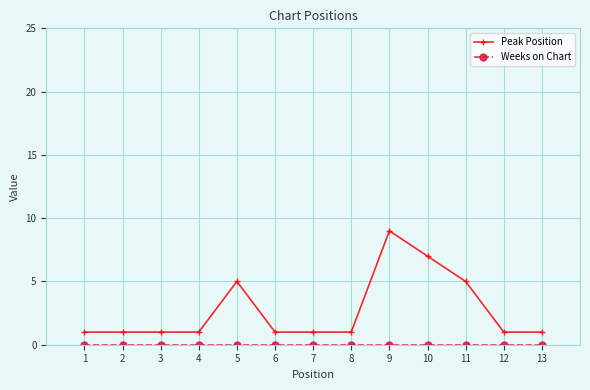

True or false: Peak Position has a value of 9 at 9.

True